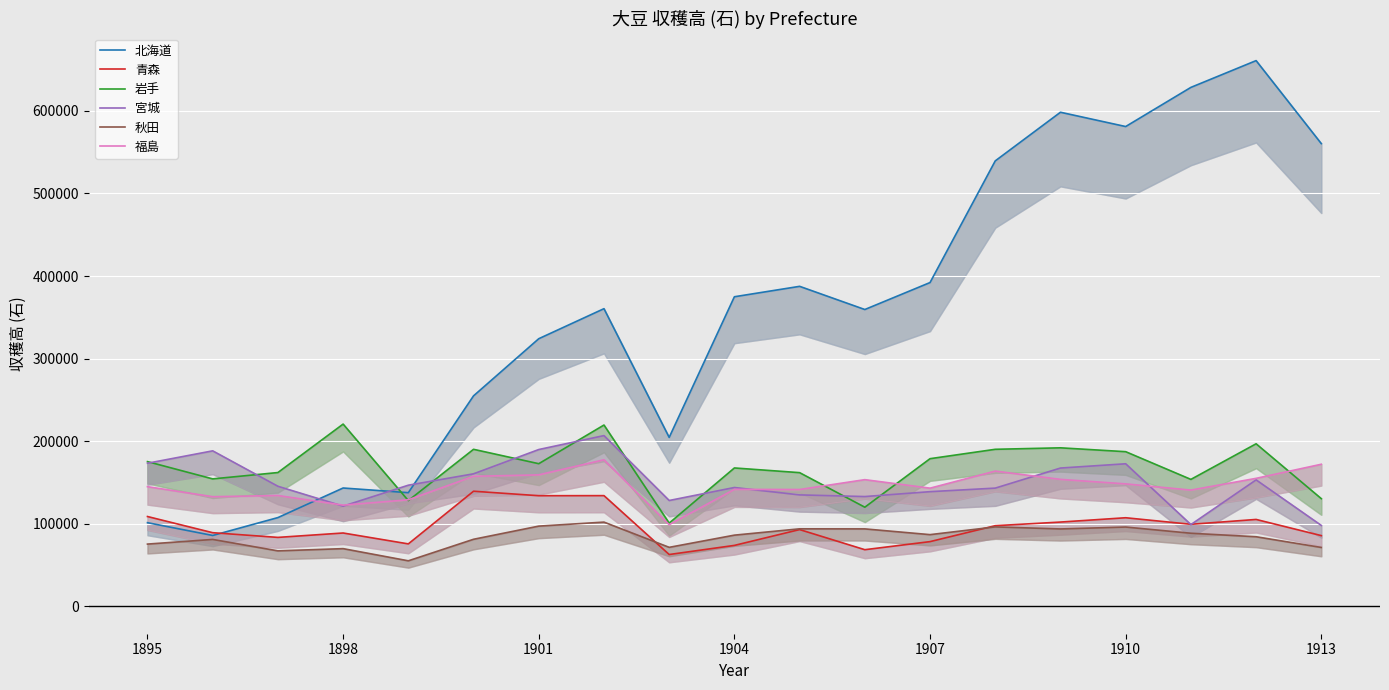

Where is the first local minimum for 福島?

1898